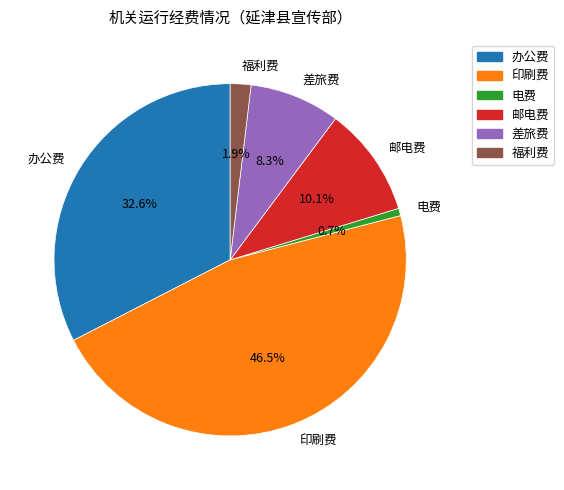

What is the smallest slice in the pie chart?

电费